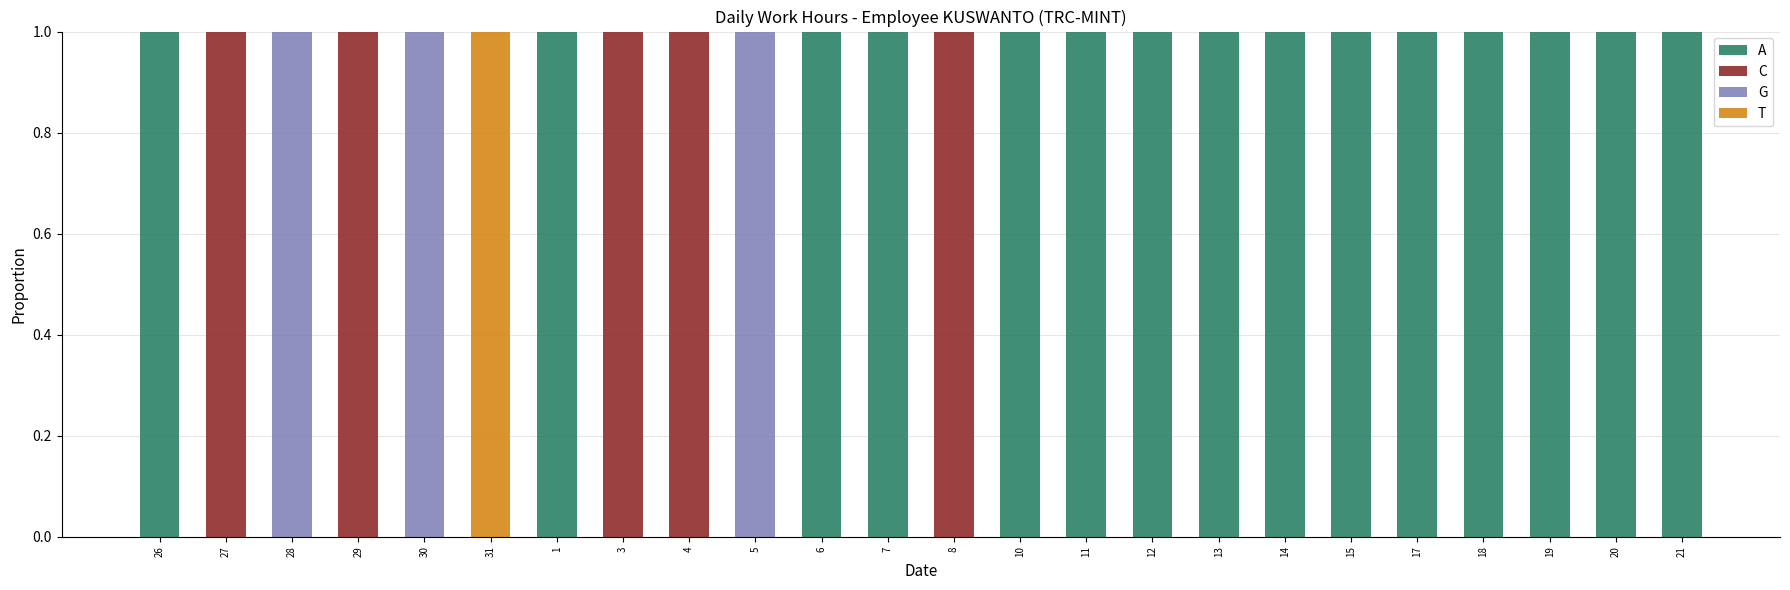

Is it true that A equals 1 at 10?

True